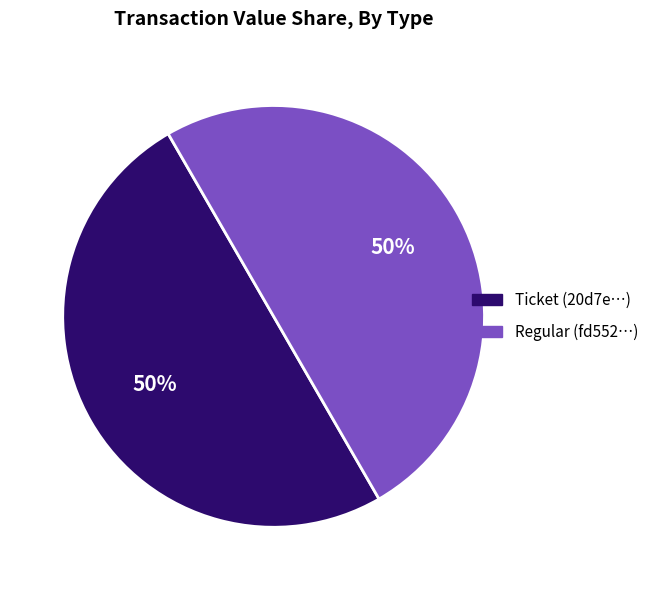

To the nearest percent, what percentage of the pie is Ticket (20d7e…)?

50%